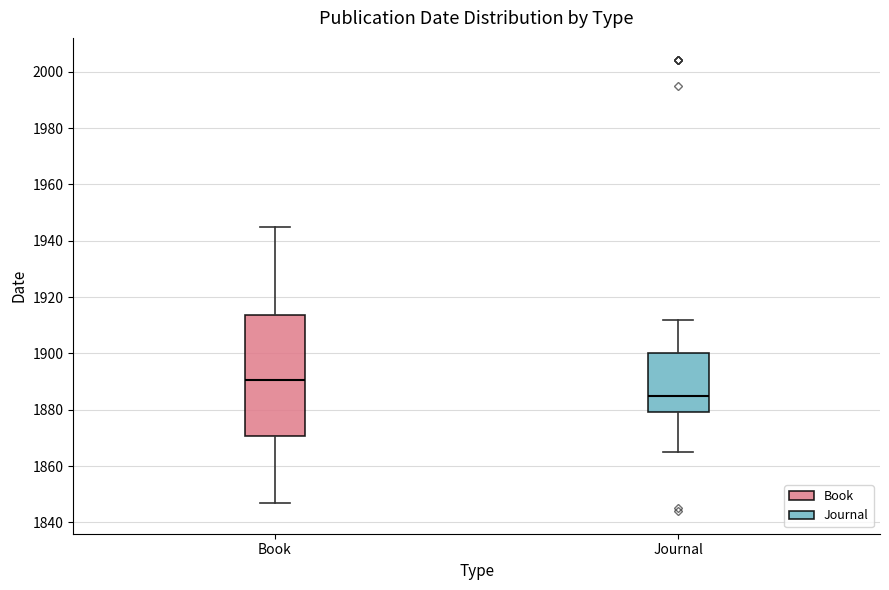

Reading left to right, read every box against the y-axis: the position of its median line, the range the box covers, and the ends of its whiskers. The values are not printed on the chart, so give them approximately, as read against the axis.

Book: median 1890, box 1870 to 1914, whiskers 1848 to 1946
Journal: median 1886, box 1880 to 1900, whiskers 1866 to 1912